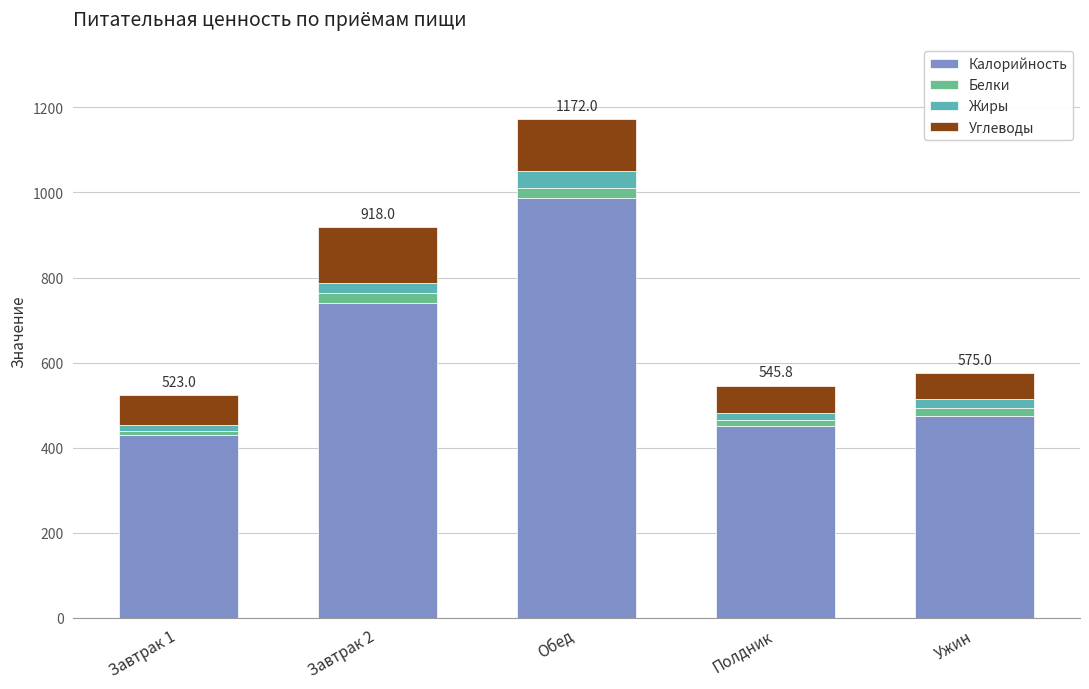

Reading left to right, transcribe the values for Калорийность.

430.0	741.0	986.0	452.0	475.0